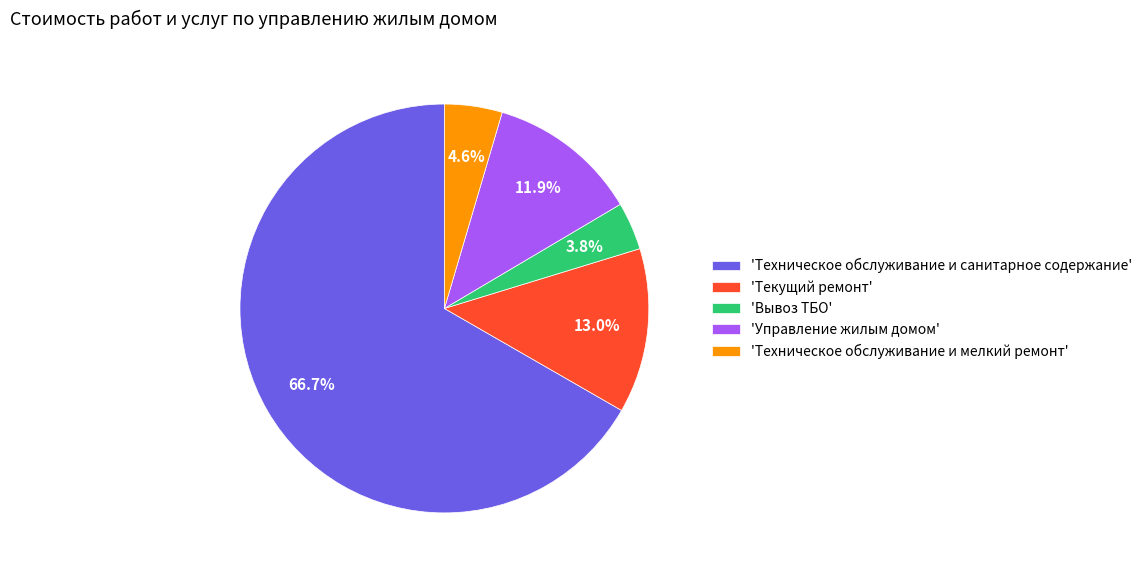

What is the ratio of the value at 'Управление жилым домом' to the value at 'Техническое обслуживание и мелкий ремонт'?

2.6